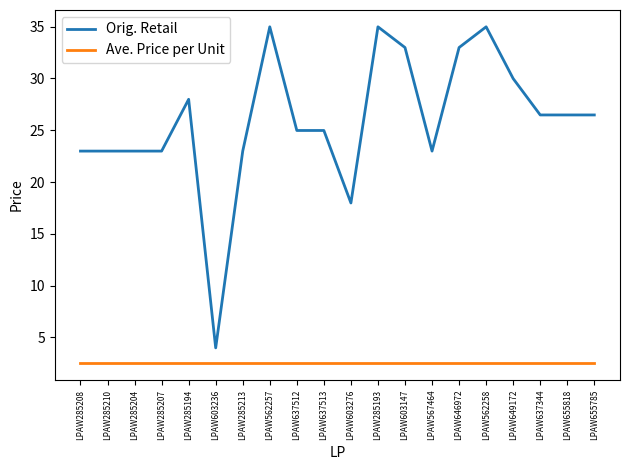

Which series has the widest spread of values?

Orig. Retail